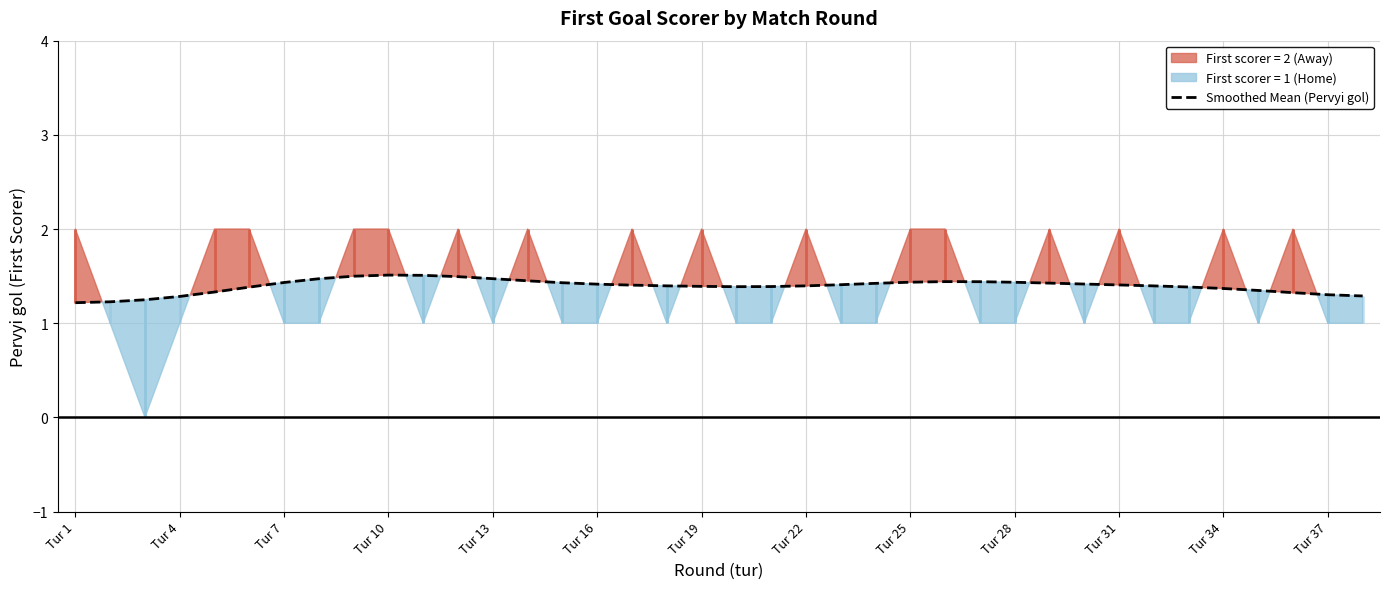

The value of Smoothed Mean (Pervyi gol) at Tur 7 is 1.4. True or false?

True